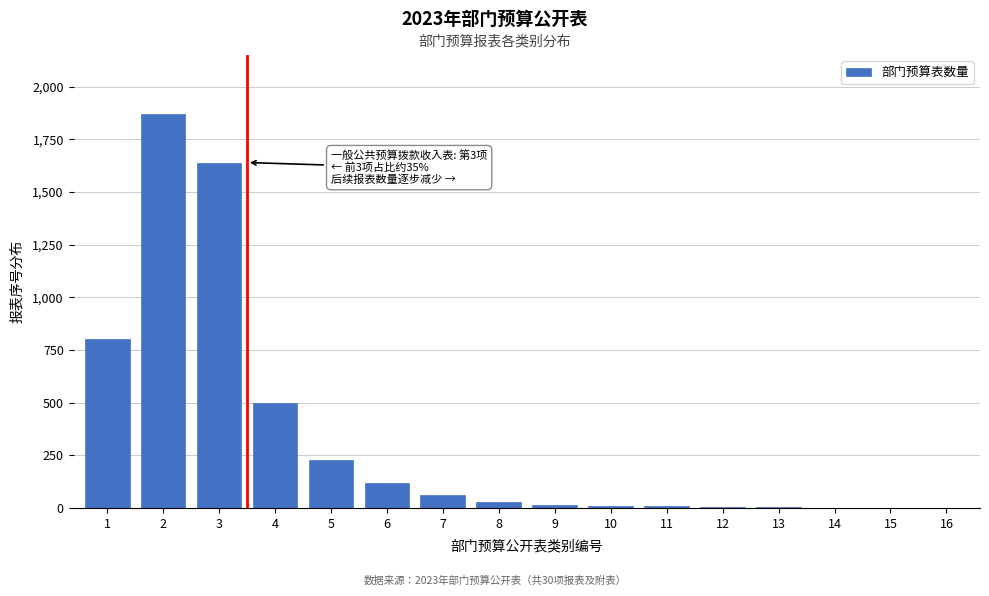

What is the sum of all values?

5294